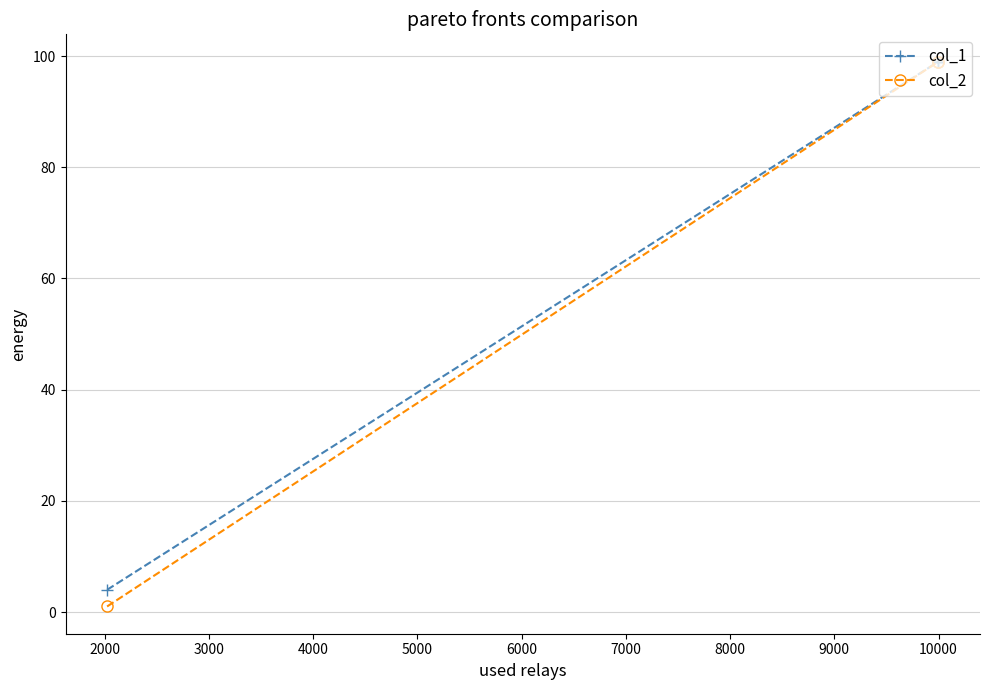

True or false: col_2 and col_1 cross at least once.

False